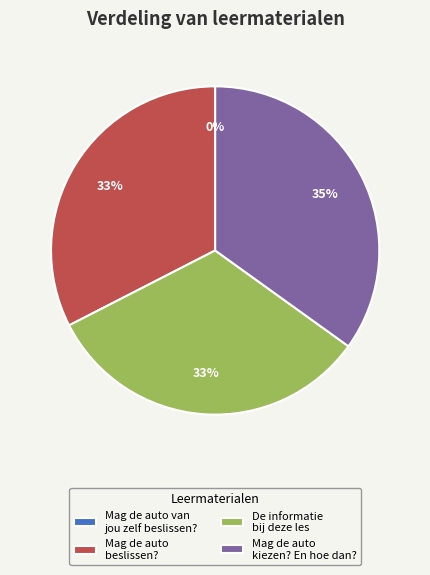

Is De informatie bij deze les the majority of the pie?

No